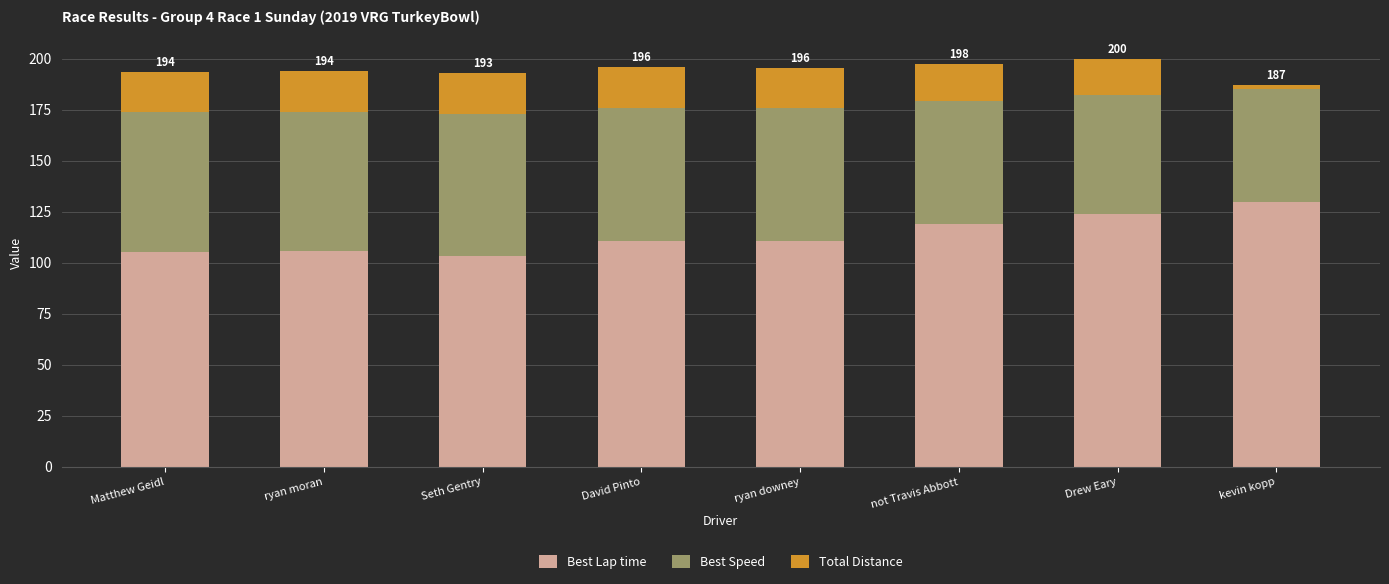

What is the value of the Best Lap time bar at the 8th from the left?

130.0